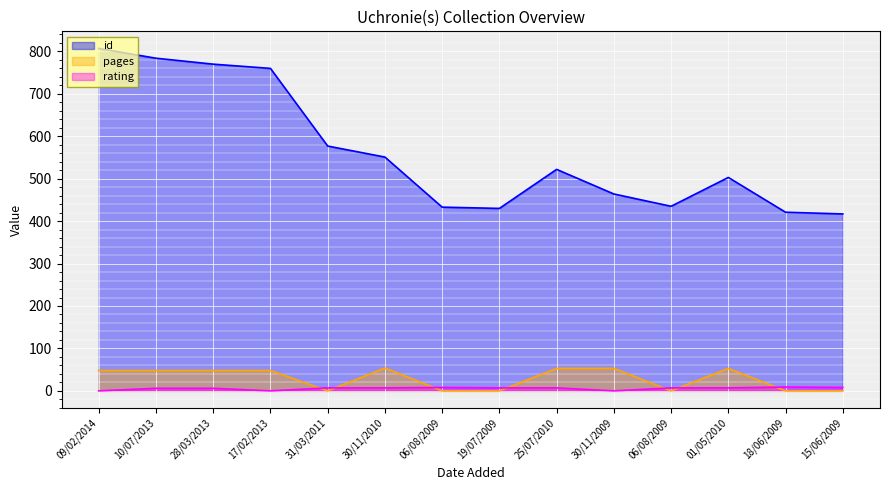

What is the difference between the maximum and minimum values in the pages series?

54